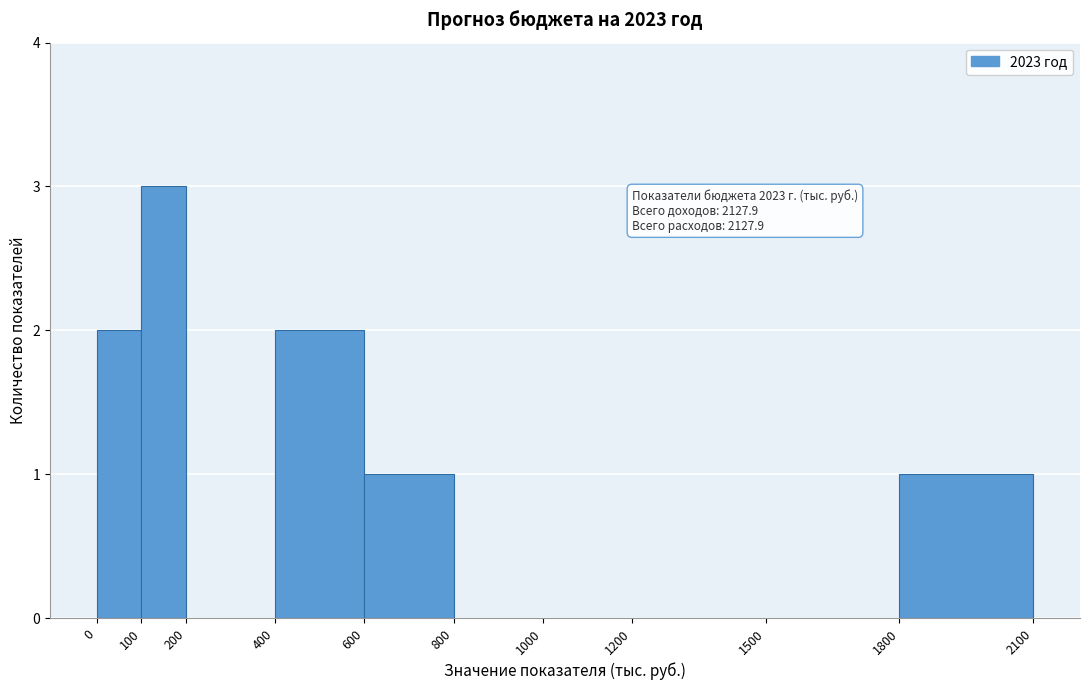

Which range on the x-axis has the tallest bar?

100 to 200